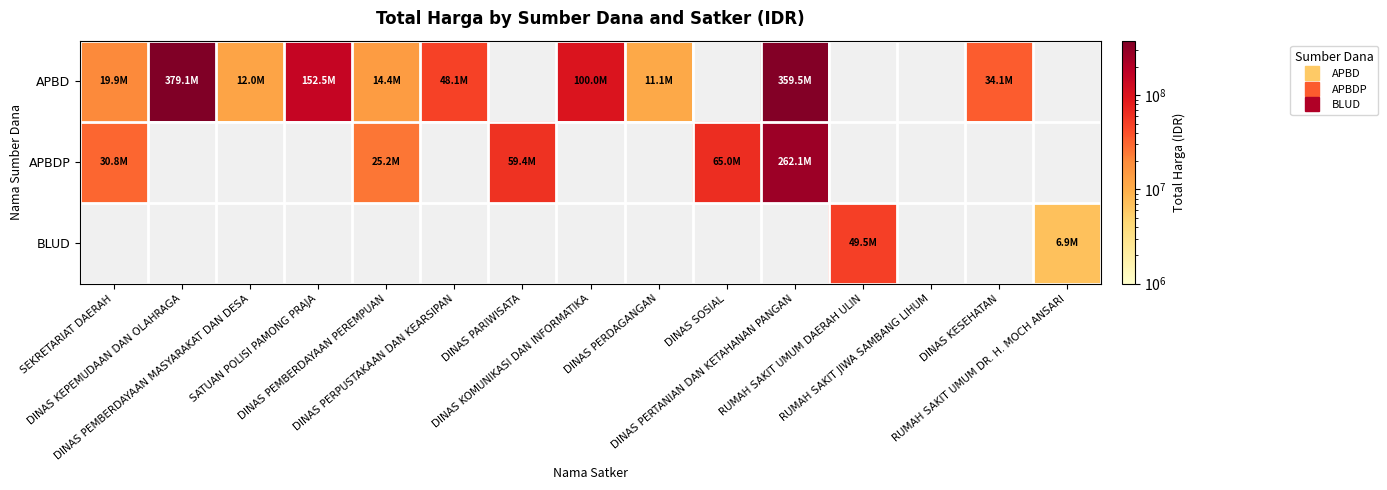

How many positive values does the APBD series have?

10